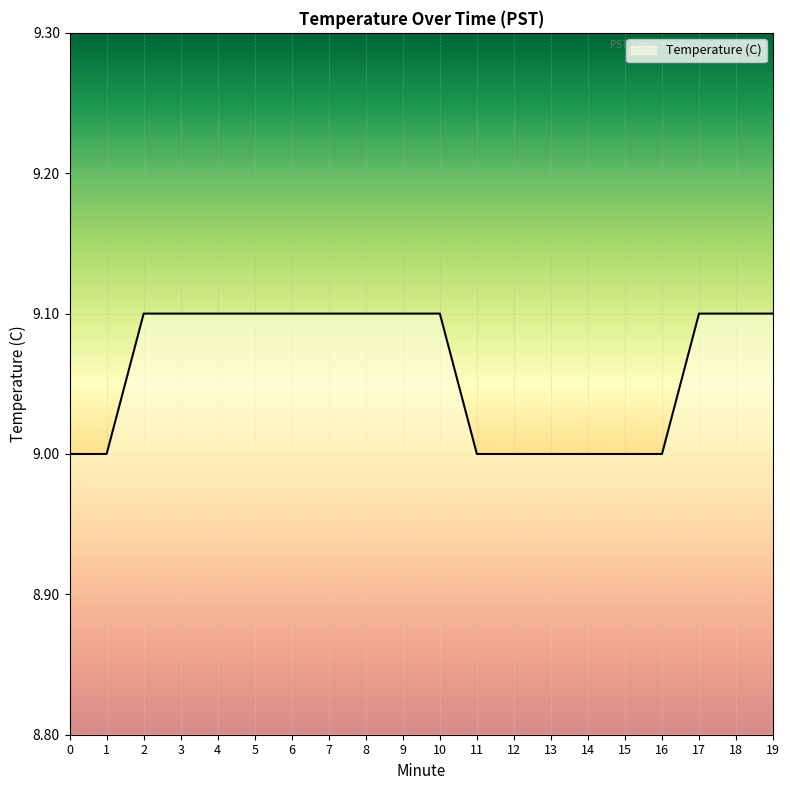

Reading right to left, transcribe all the data shown in this chart.

19=9.1	18=9.1	17=9.1	16=9.0	15=9.0	14=9.0	13=9.0	12=9.0	11=9.0	10=9.1	9=9.1	8=9.1	7=9.1	6=9.1	5=9.1	4=9.1	3=9.1	2=9.1	1=9.0	0=9.0